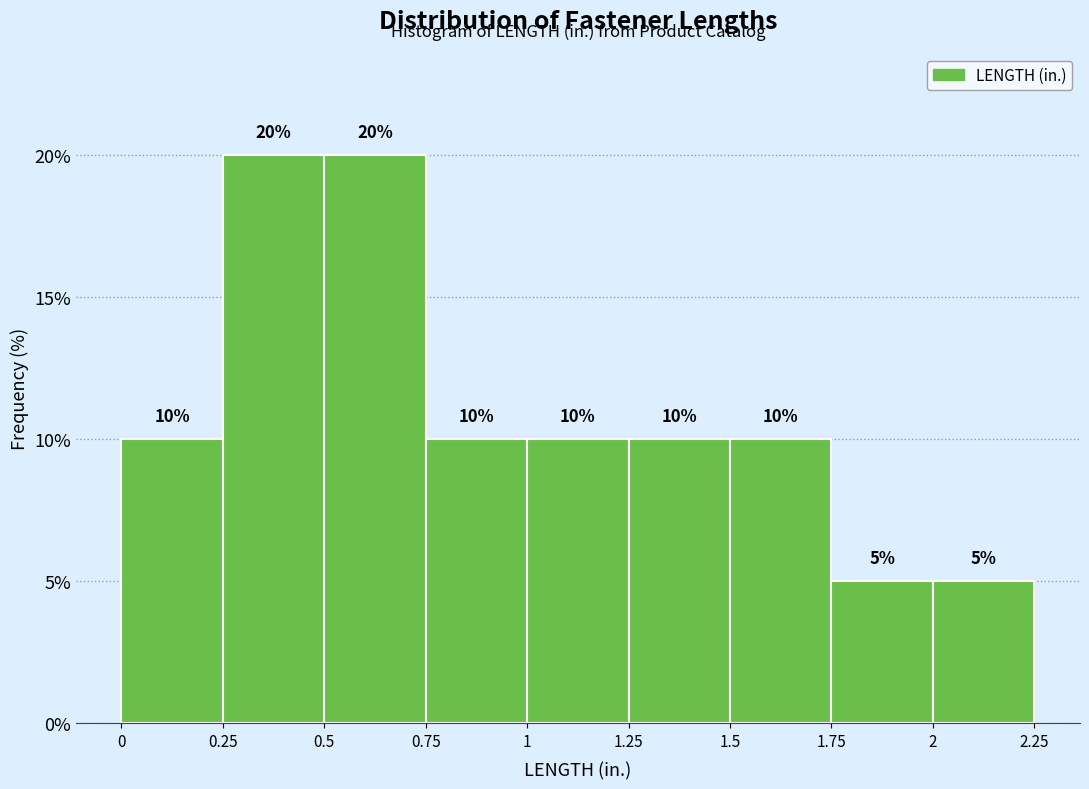

How tall is the bar that spans 1.25 to 1.5 on the x-axis?

10